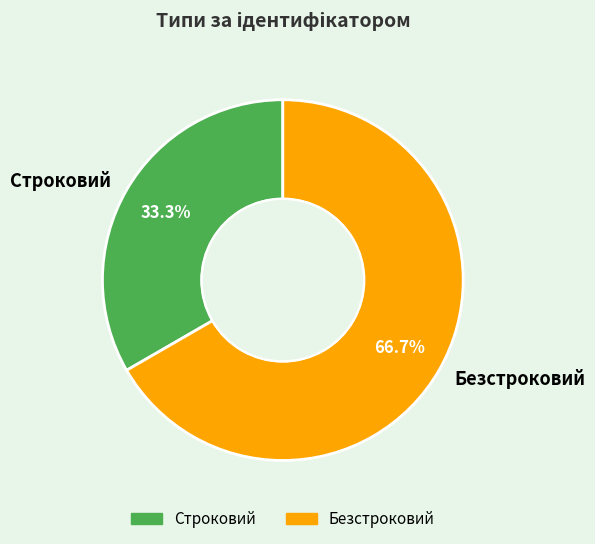

How many slices are in this pie chart?

2